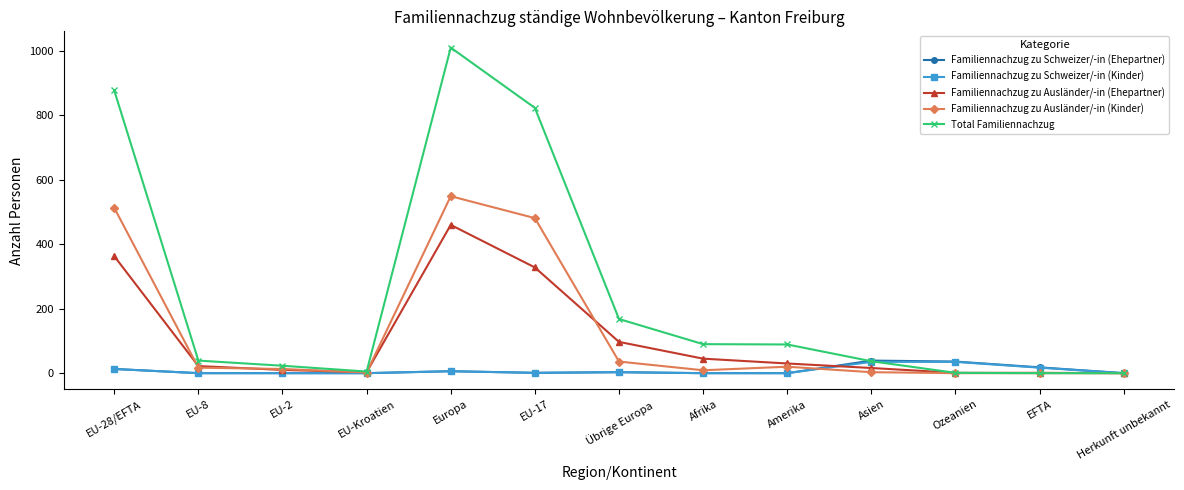

What is the sum of the Familiennachzug zu Schweizer/-in (Ehepartner) values at Asien and Ozeanien?

75